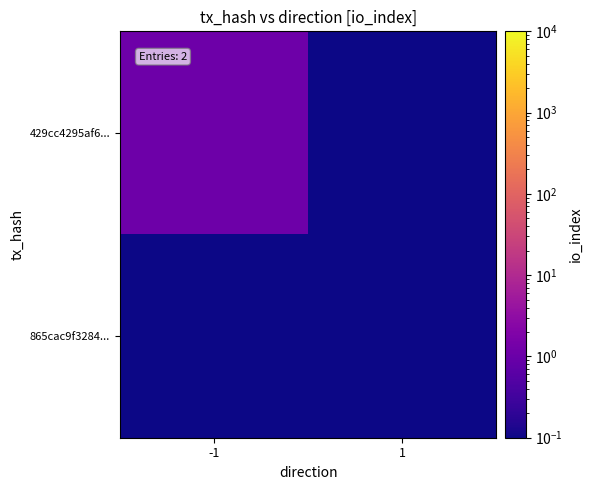

Reading left to right, what are all the values shown in this chart?

429cc4295af6...: -1=1.1	1=0.1
865cac9f3284...: -1=0.1	1=0.1